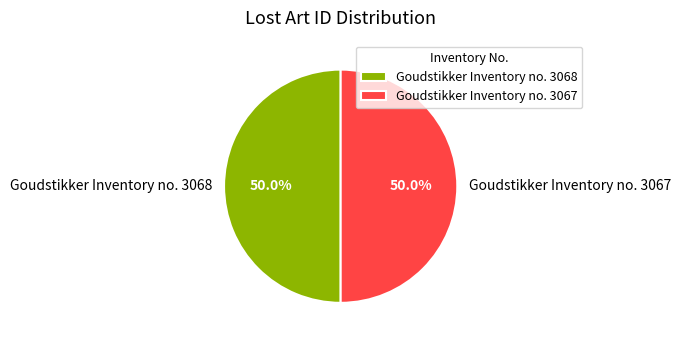

What percentage is the Goudstikker Inventory no. 3067 slice, to the nearest percent?

50%